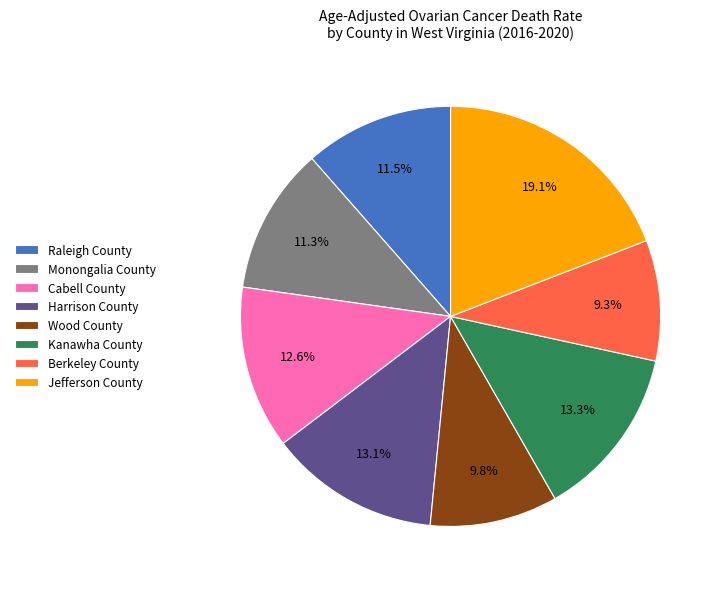

To the nearest percent, what is the combined percentage of Wood County and Berkeley County?

19%